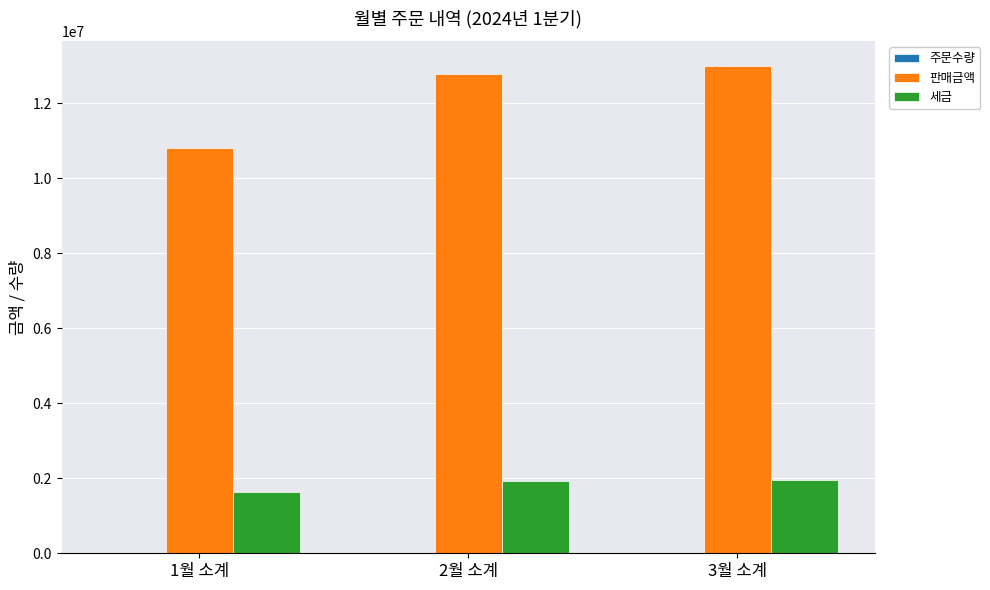

What is the greatest value displayed?

13009200